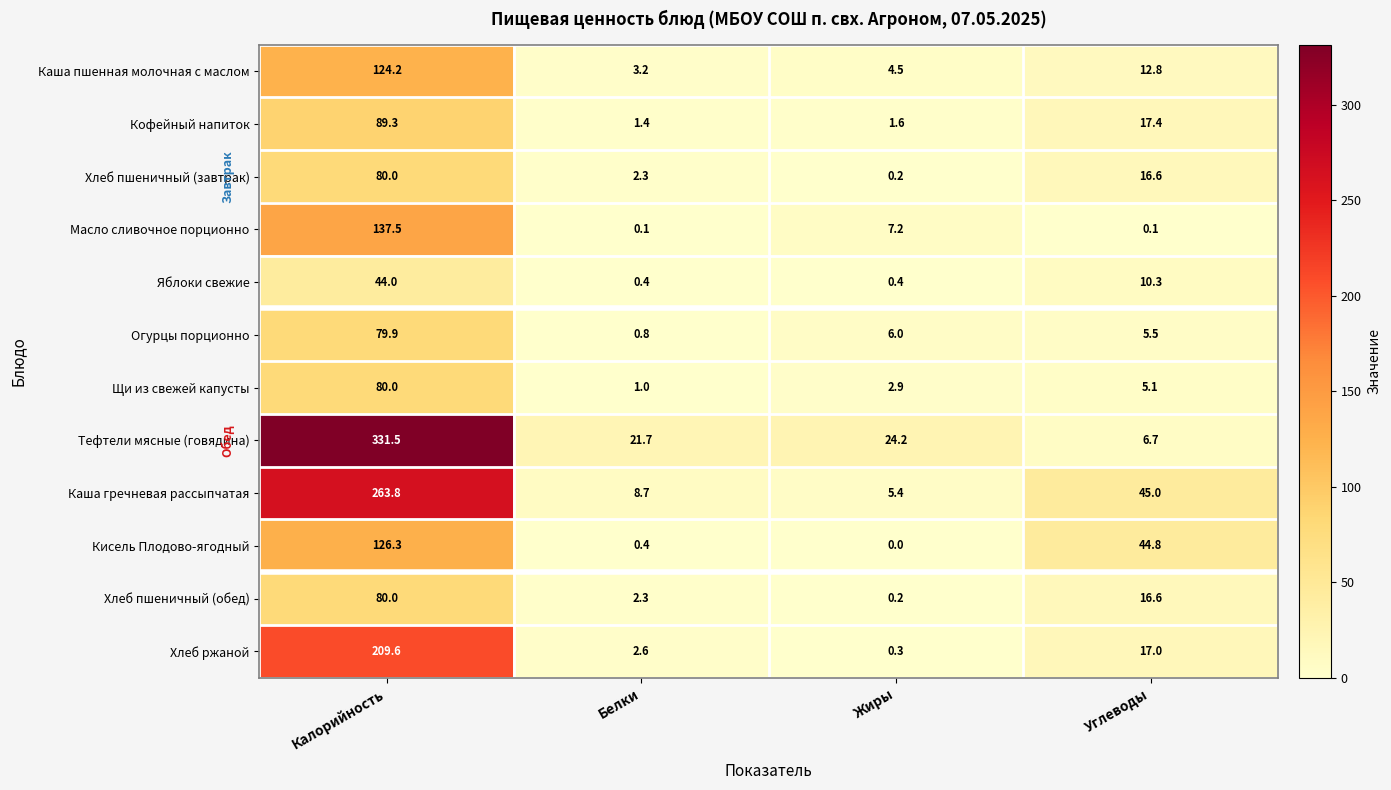

List the labels in order of Тефтели мясные (говядина) value, smallest first.

Углеводы, Белки, Жиры, Калорийность